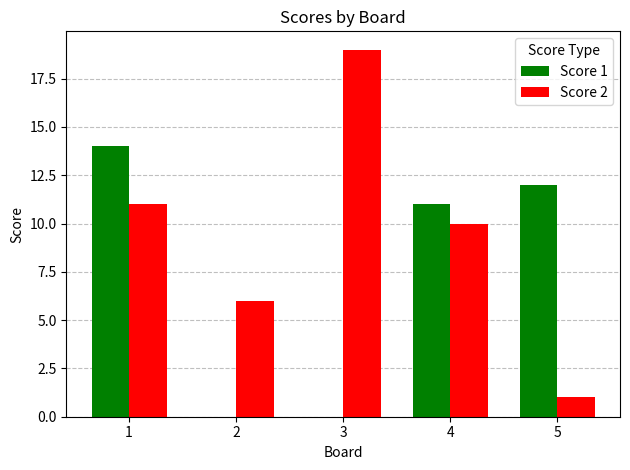

Does the chart contain stacked bars?

No